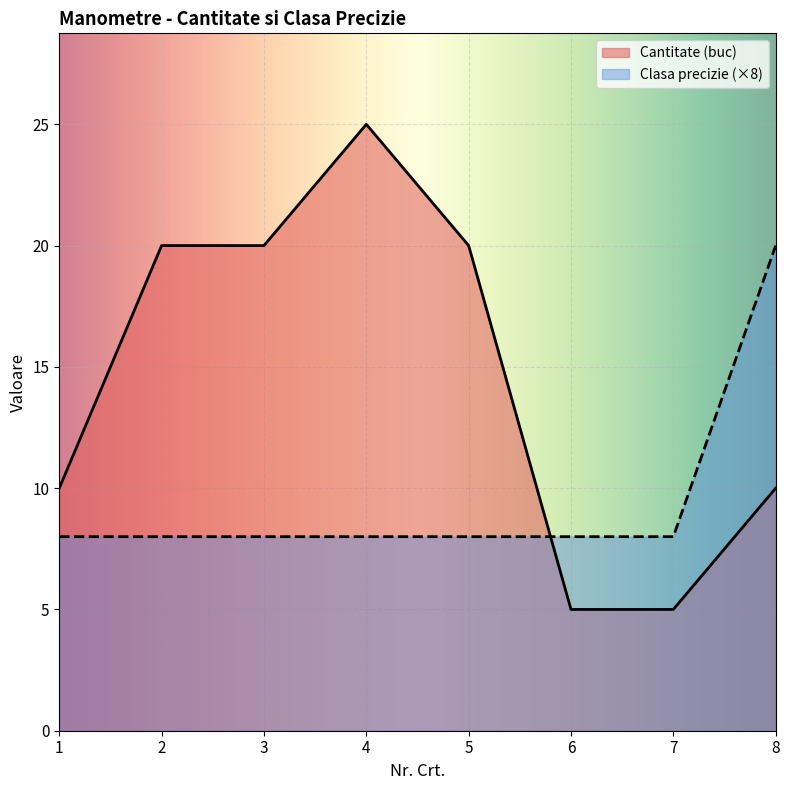

Which series has the largest total across all categories?

Cantitate (buc)